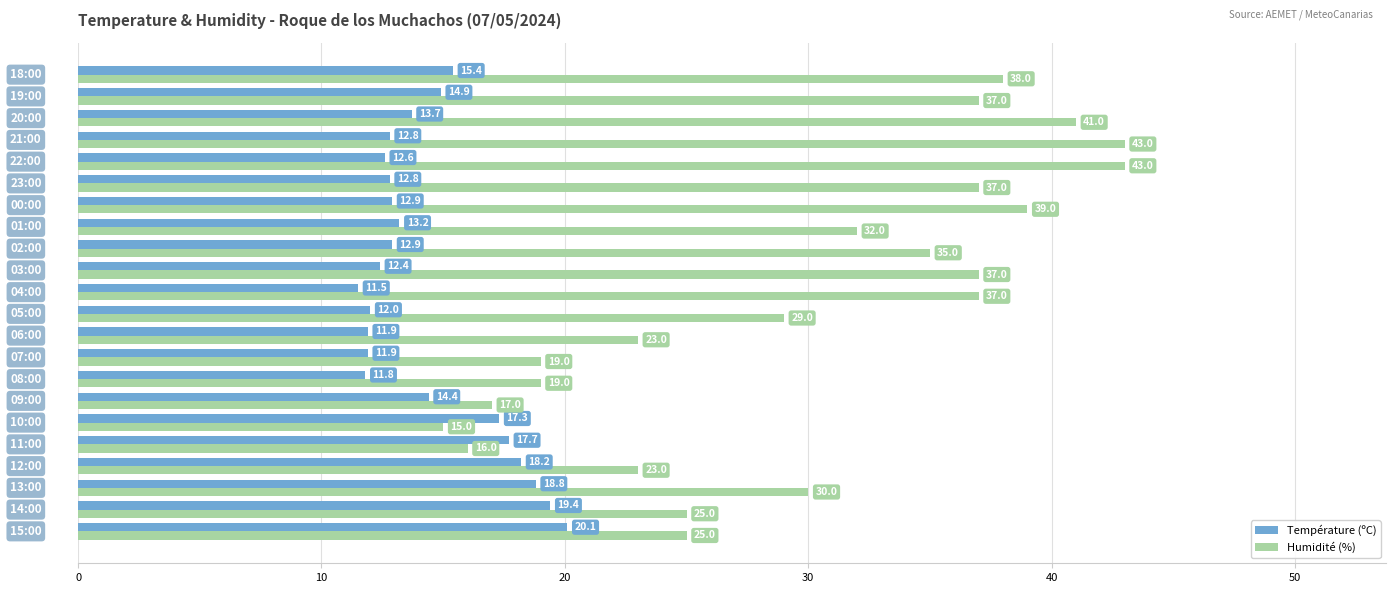

What is the greatest value displayed?

43.0